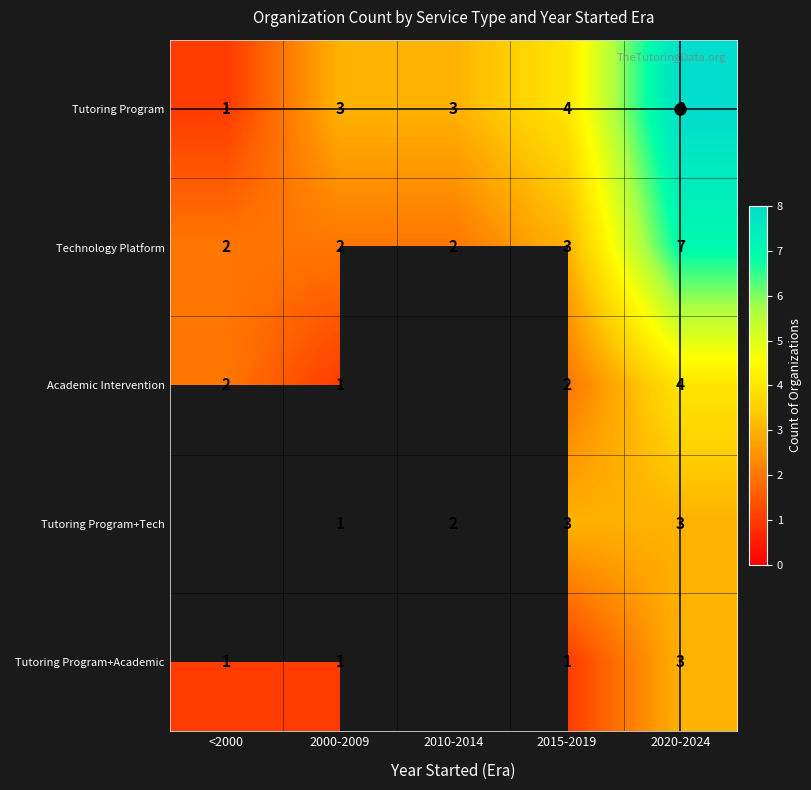

Is it true that Technology Platform equals 3 at <2000?

False